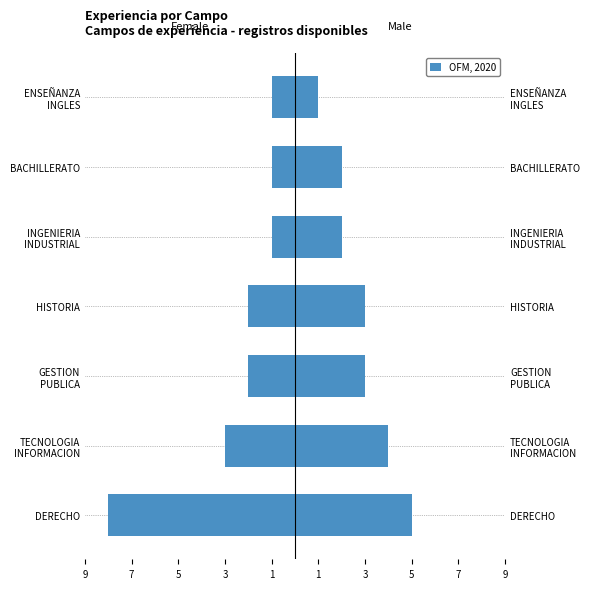

What is the value of the 7th bar from the left?

-2